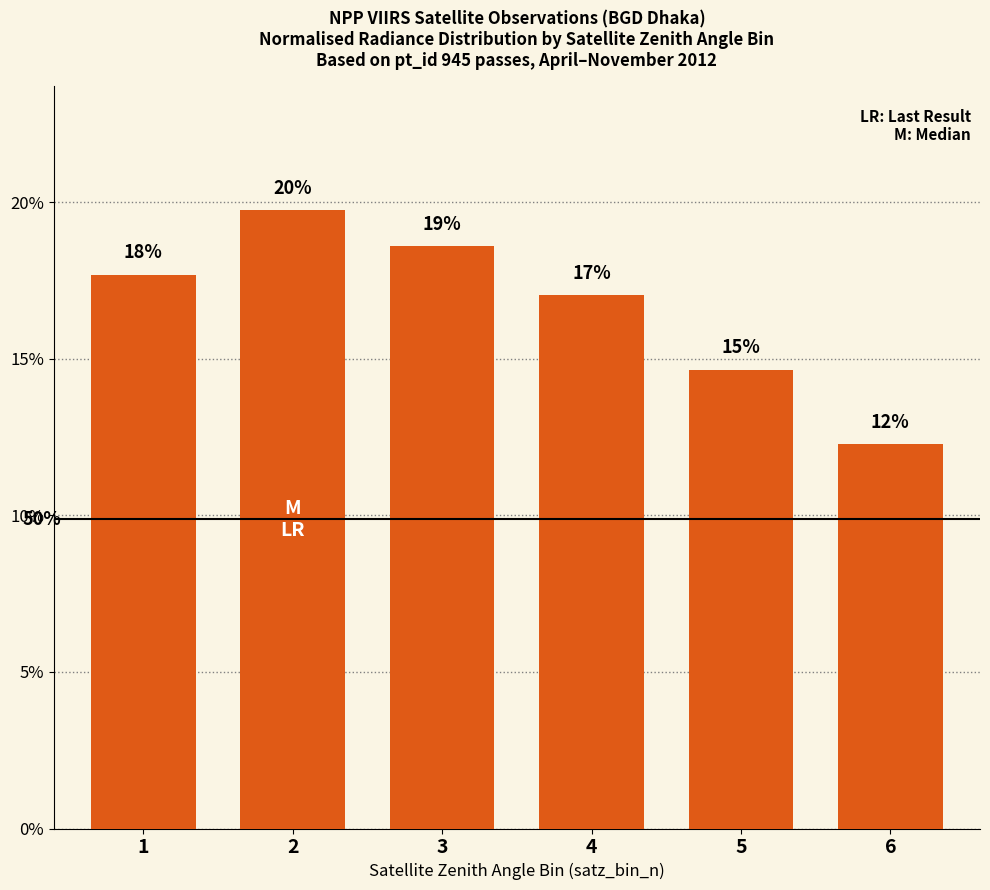

Rank the categories by value from highest to lowest.

2, 3, 1, 4, 5, 6